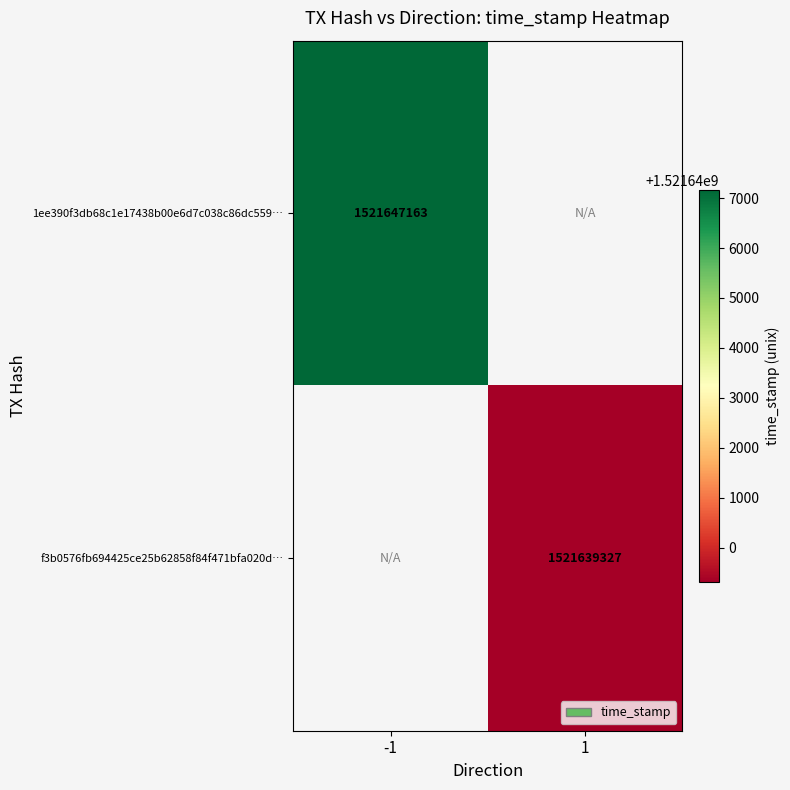

Is it true that f3b0576fb694425ce25b62858f84f471bfa020d… equals 2604206515 at 1?

False